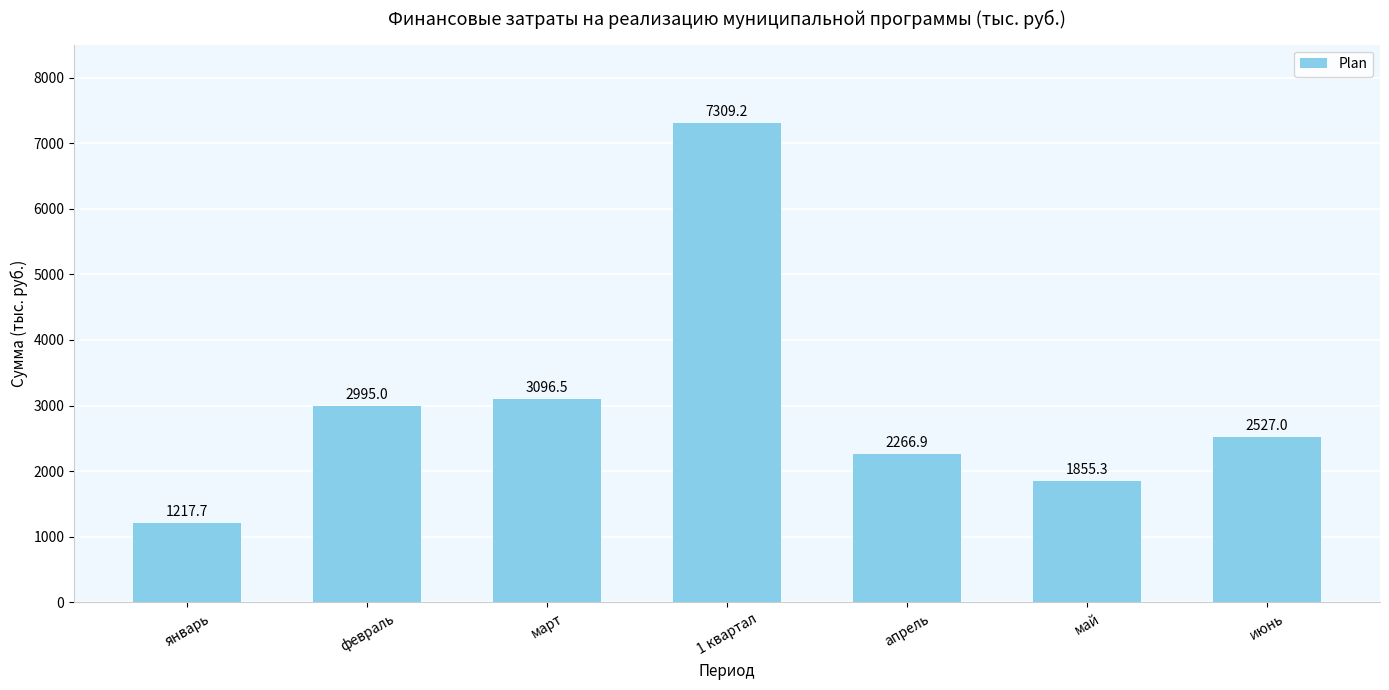

Reading left to right, extract all data points from this chart.

январь=1217.7	февраль=2995.0	март=3096.5	1 квартал=7309.2	апрель=2266.9	май=1855.3	июнь=2527.0